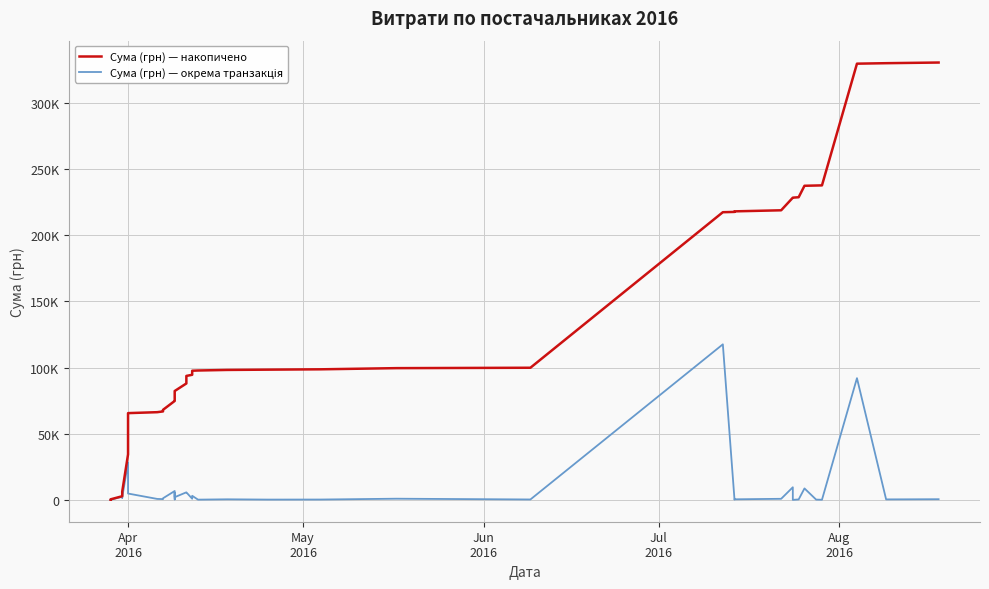

What is the sum of all Сума (грн) — накопичено values?

4915812.4